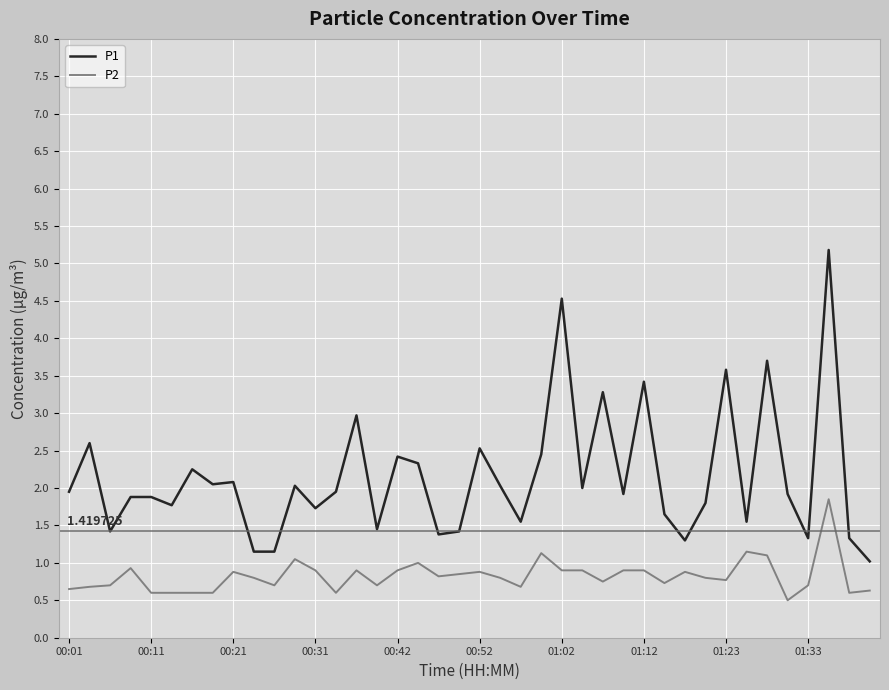

Rank the series by their average value, from lowest to highest.

P2, P1